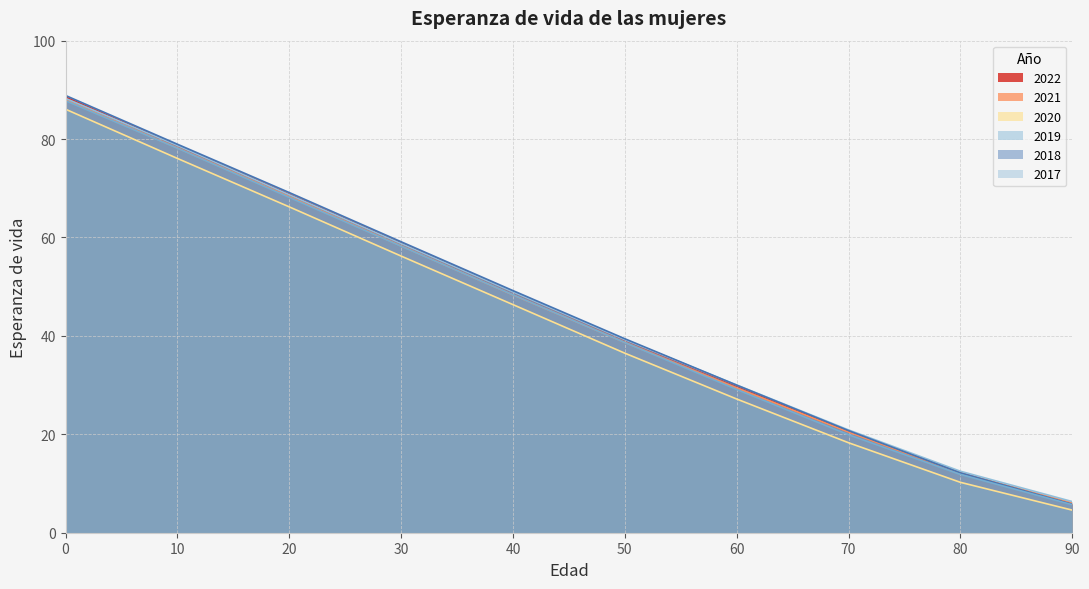

Which label corresponds to the smallest value in the chart?

90